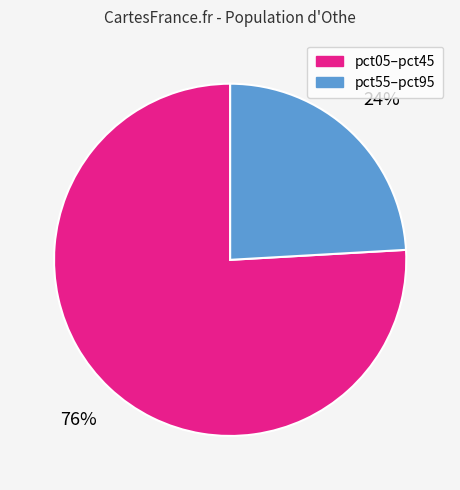

To the nearest percent, what is the average slice percentage?

50%